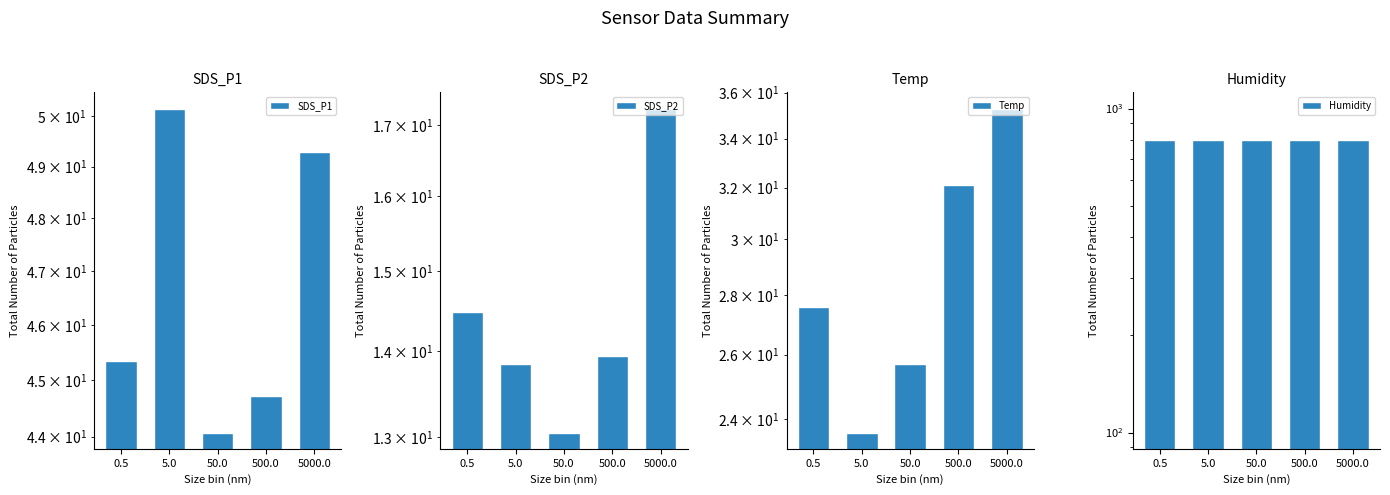

Which series has the widest spread of values?

Temp